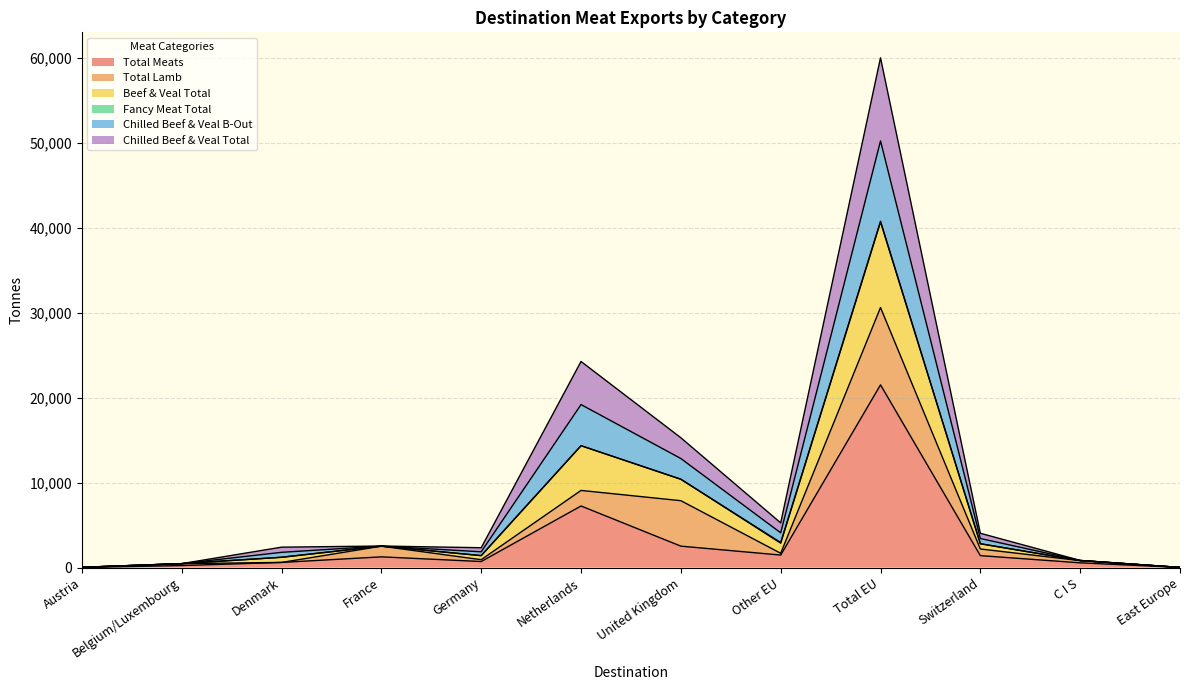

At which label does Total Meats reach its peak?

Total EU